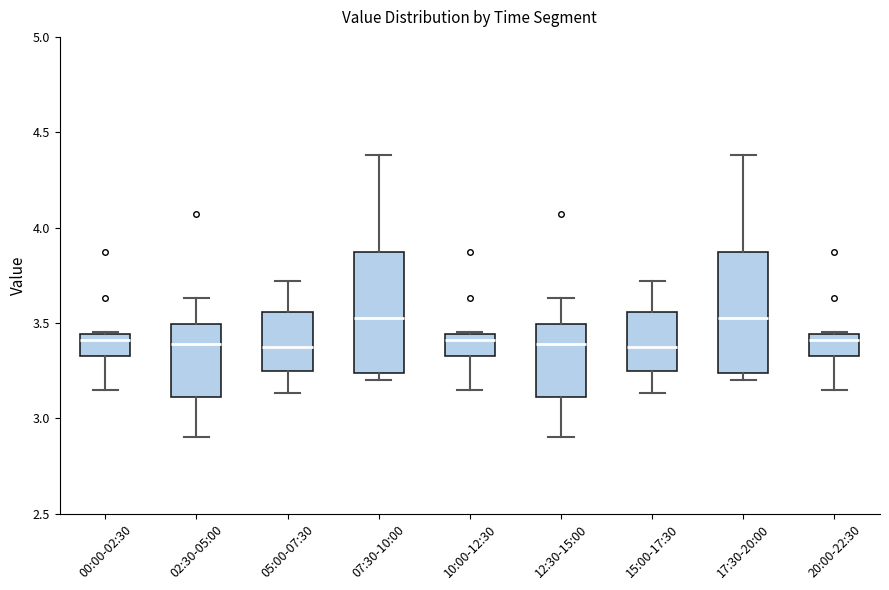

Reading left to right, read every box against the y-axis: the position of its median line, the range the box covers, and the ends of its whiskers. The values are not printed on the chart, so give them approximately, as read against the axis.

00:00-02:30: median 3.40, box 3.35 to 3.45, whiskers 3.15 to 3.45
02:30-05:00: median 3.40, box 3.10 to 3.50, whiskers 2.90 to 3.65
05:00-07:30: median 3.40, box 3.25 to 3.55, whiskers 3.15 to 3.70
07:30-10:00: median 3.55, box 3.25 to 3.85, whiskers 3.20 to 4.40
10:00-12:30: median 3.40, box 3.35 to 3.45, whiskers 3.15 to 3.45
12:30-15:00: median 3.40, box 3.10 to 3.50, whiskers 2.90 to 3.65
15:00-17:30: median 3.40, box 3.25 to 3.55, whiskers 3.15 to 3.70
17:30-20:00: median 3.55, box 3.25 to 3.85, whiskers 3.20 to 4.40
20:00-22:30: median 3.40, box 3.35 to 3.45, whiskers 3.15 to 3.45